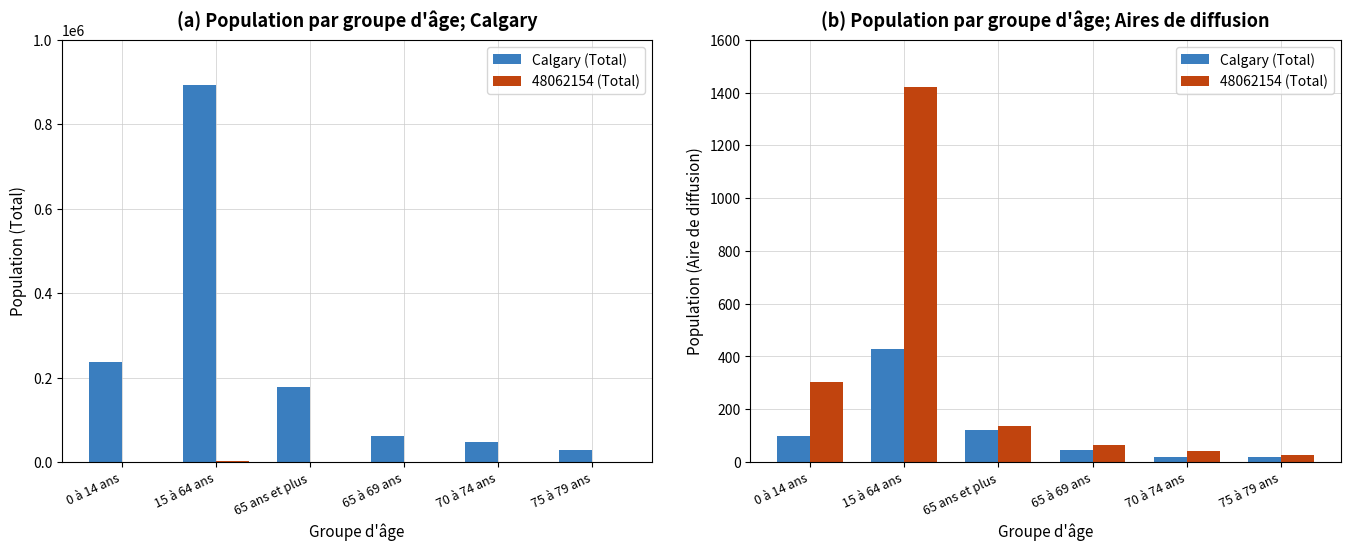

What is the label of the 4th bar from the right?

65 ans et plus